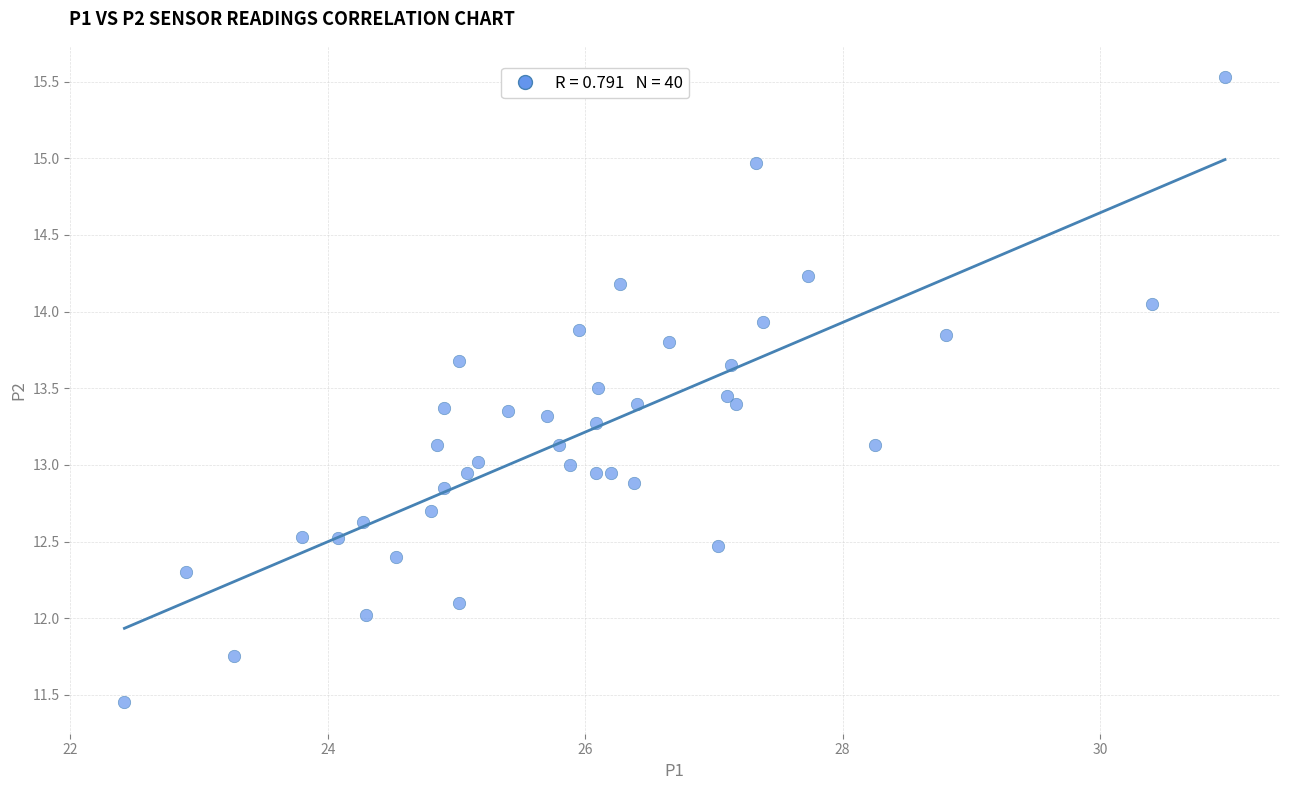

What is the range of X values (max minus min)?

8.5